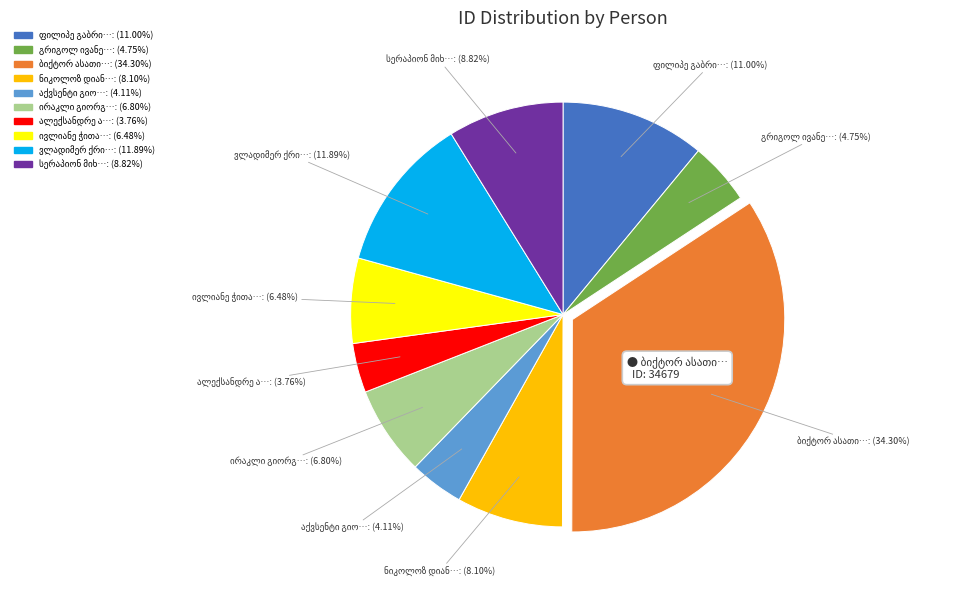

Is there any slice that represents more than half of the pie?

No